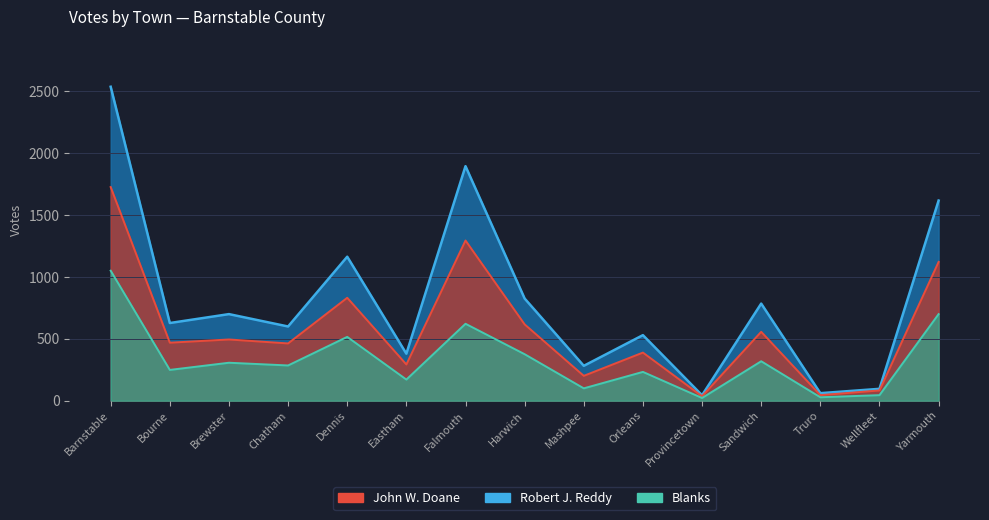

True or false: Blanks and Robert J. Reddy cross at least once.

False